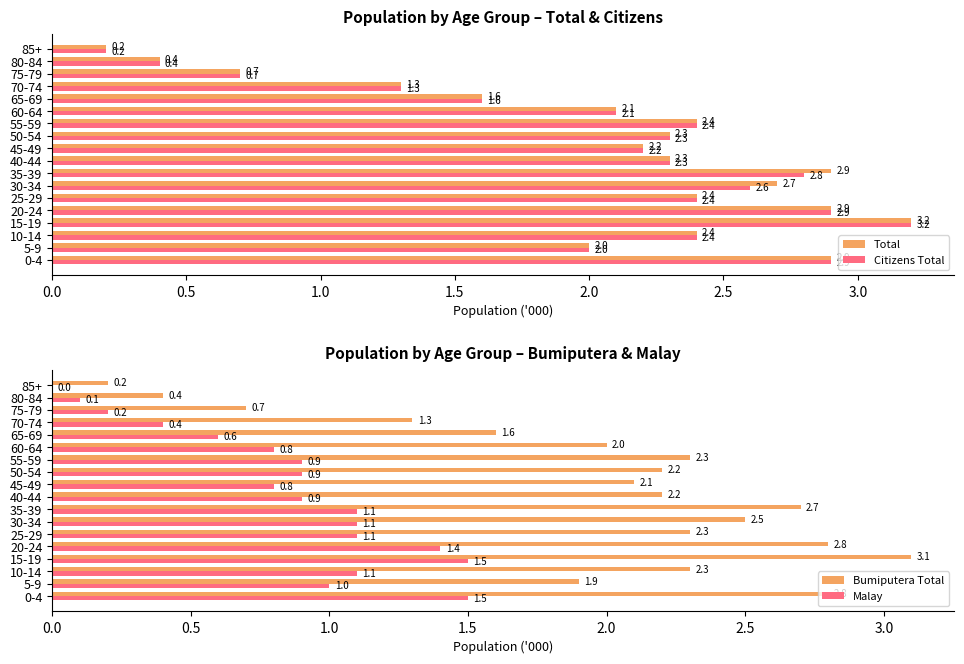

What is the maximum value shown in the chart?

3.2